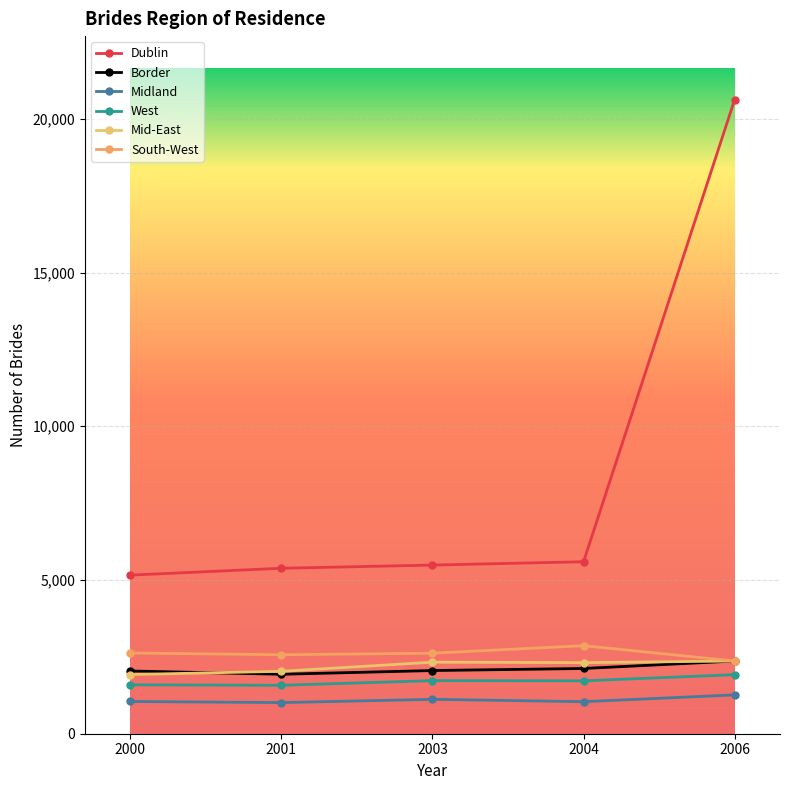

Which label corresponds to the smallest value in the chart?

2001